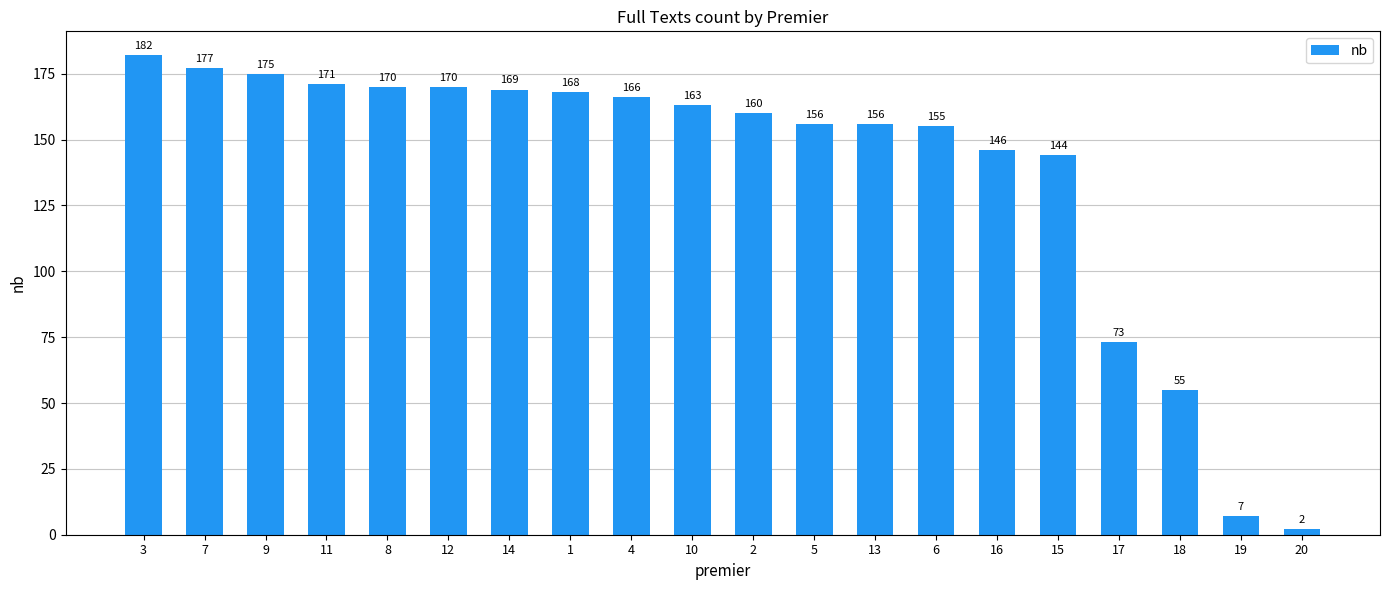

What is the difference between the values at 13 and 3?

26